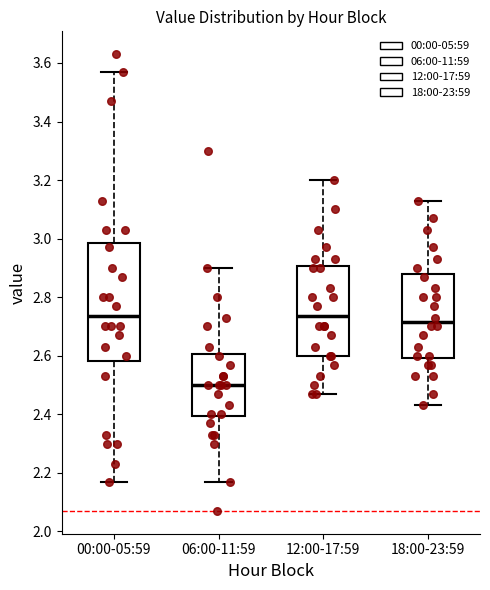

Reading left to right, transcribe this box plot: for each box, give where its median line is, the range the box spans, and where its two whiskers end, as read against the y-axis. The values are not printed on the chart, so give them approximately, as read against the axis.

00:00-05:59: median 2.74, box 2.58 to 2.98, whiskers 2.18 to 3.58
06:00-11:59: median 2.50, box 2.40 to 2.60, whiskers 2.18 to 2.90
12:00-17:59: median 2.74, box 2.60 to 2.90, whiskers 2.48 to 3.20
18:00-23:59: median 2.72, box 2.60 to 2.88, whiskers 2.44 to 3.14